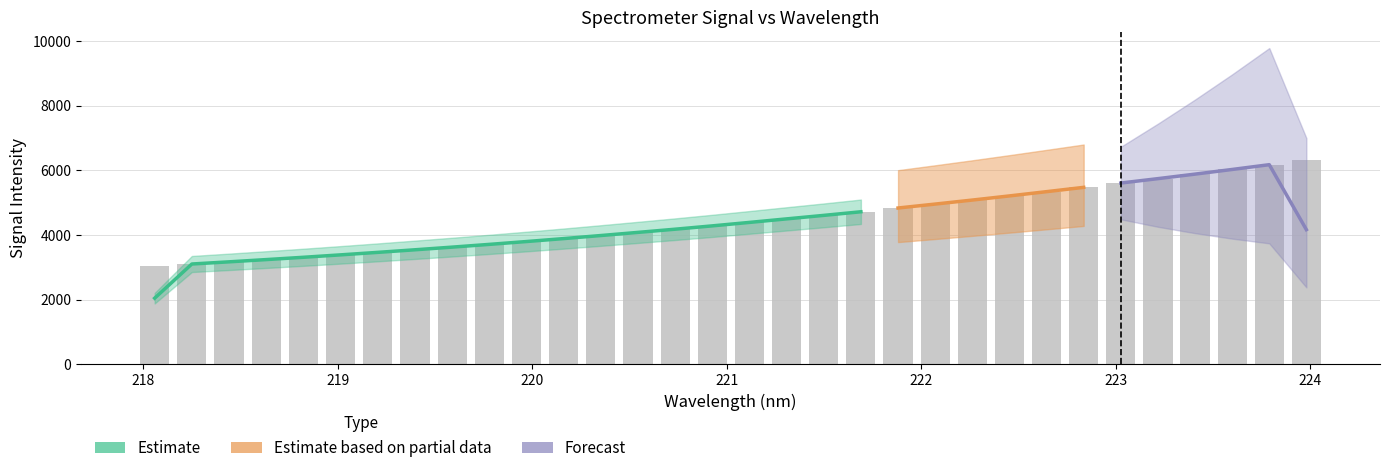

At which label is the value closest to 4680?

221.6902